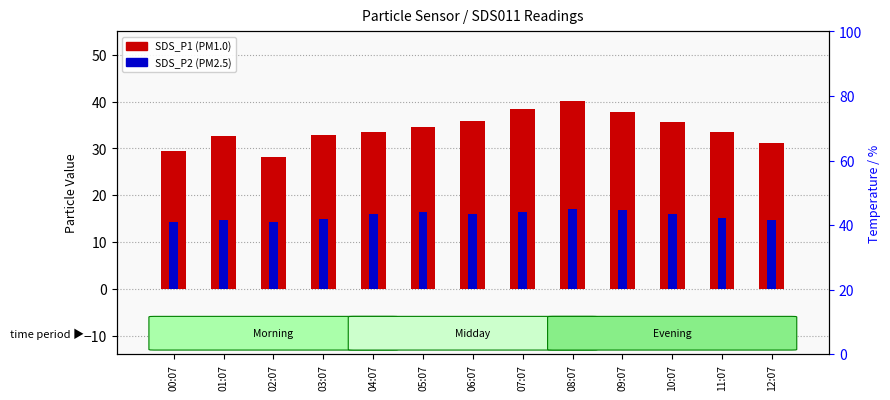

How many categories are shown in the chart?

13